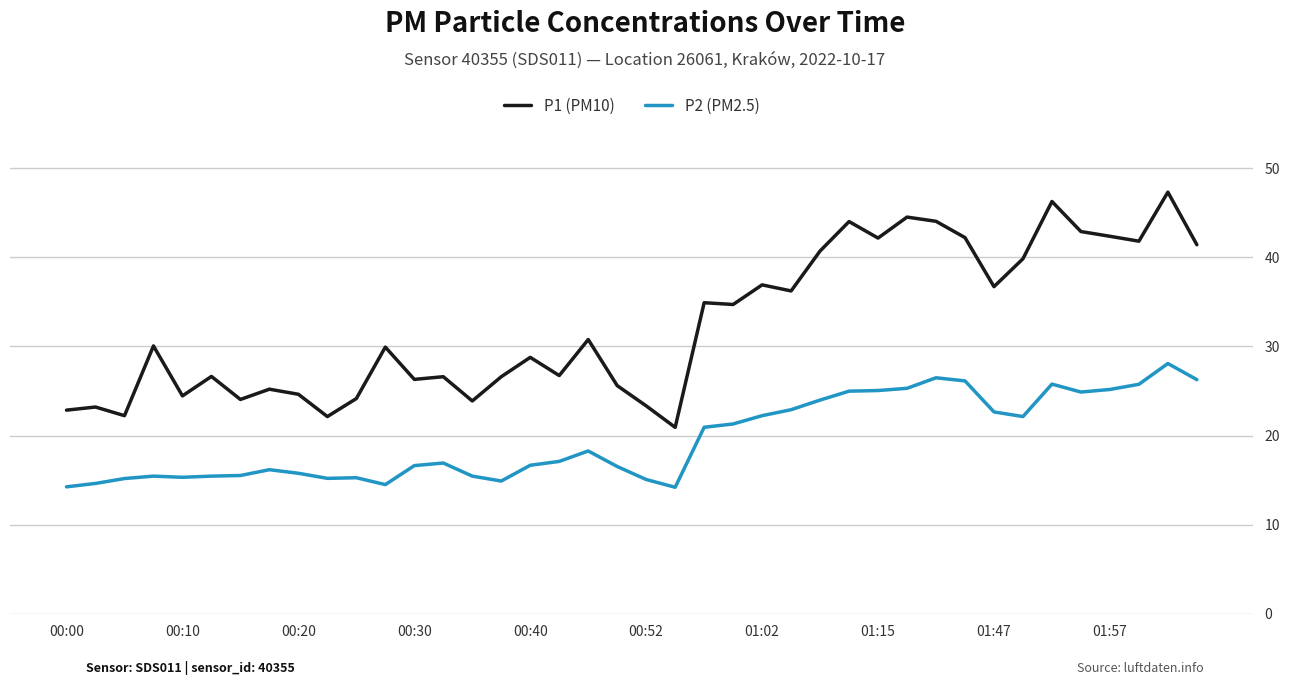

What is the greatest value displayed?

47.3